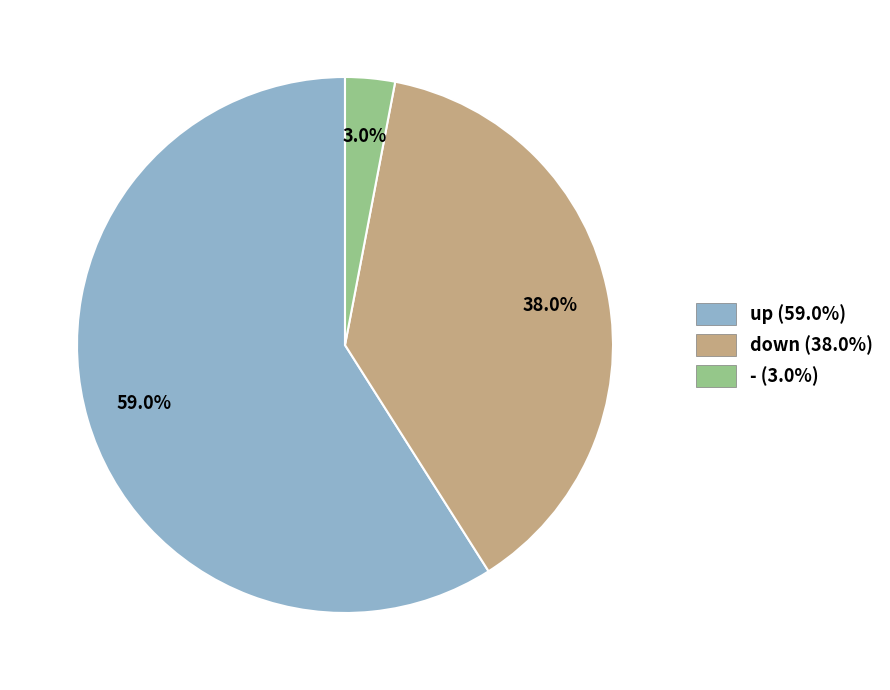

Rank the categories by value from highest to lowest.

up, down, -